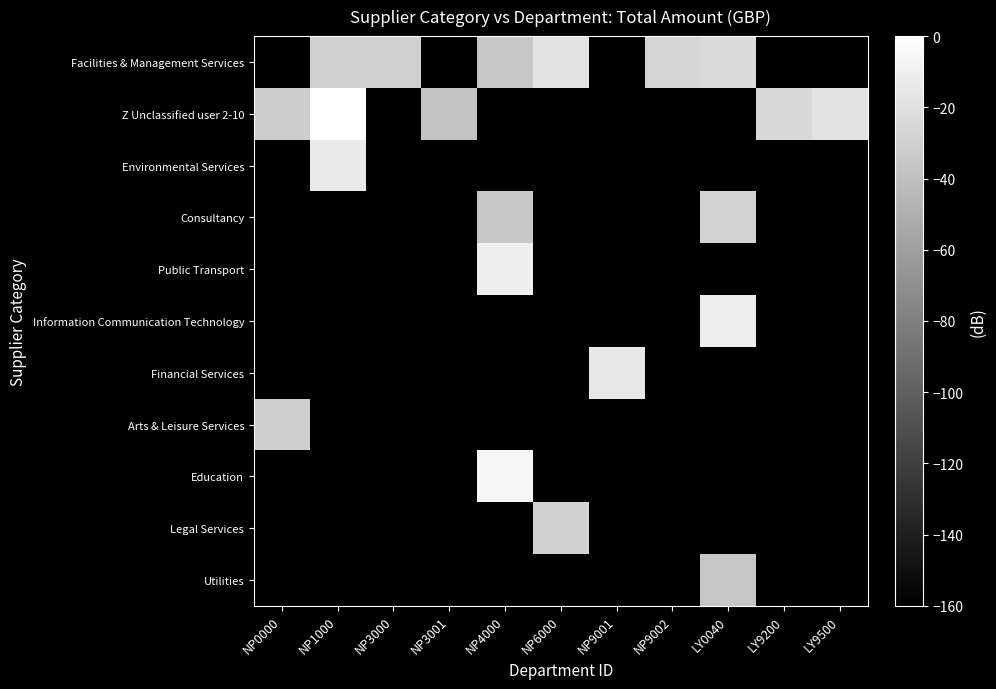

Between NP4000 and LY9500, which is larger?

NP4000